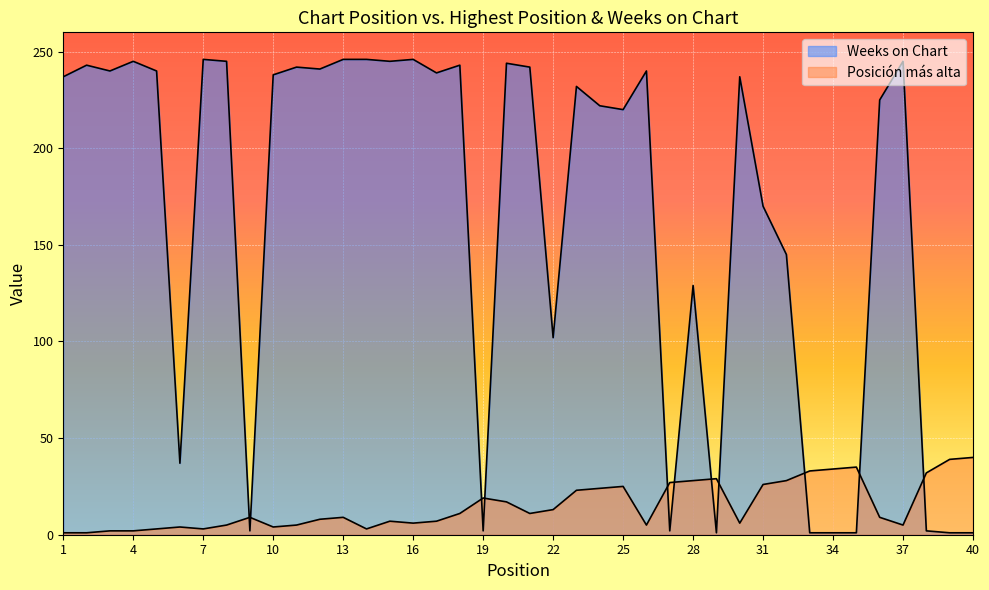

What is the value of the Weeks on Chart point at the 20th from the left?

244